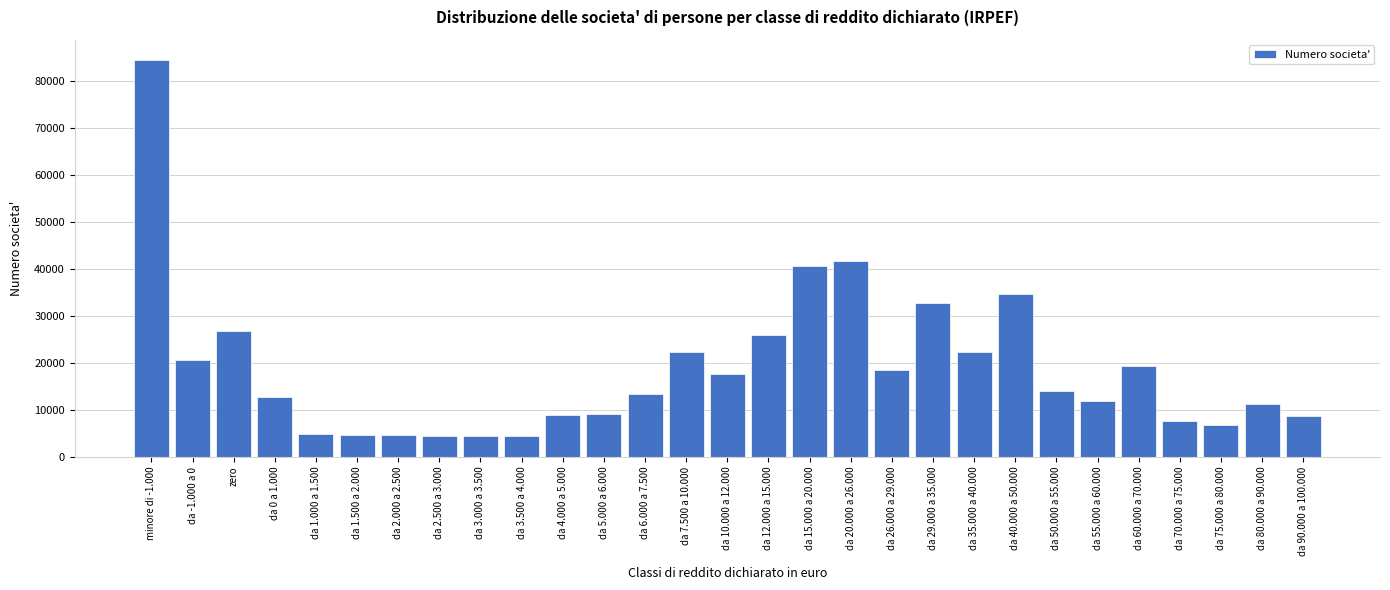

What is the greatest value displayed?

84485